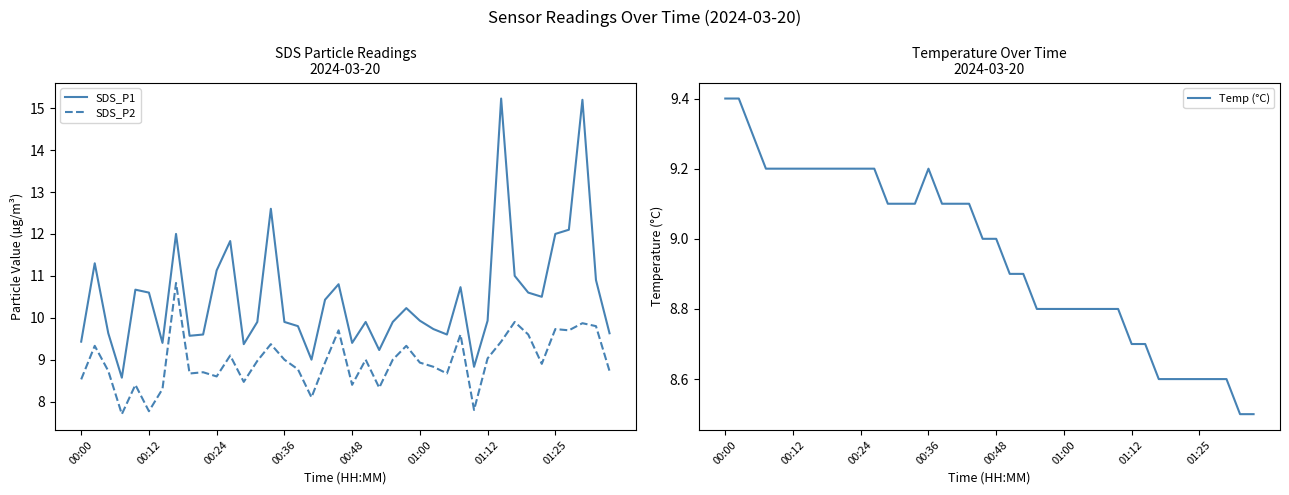

True or false: Temp (°C) has a value of 15.7 at 00:00.

False